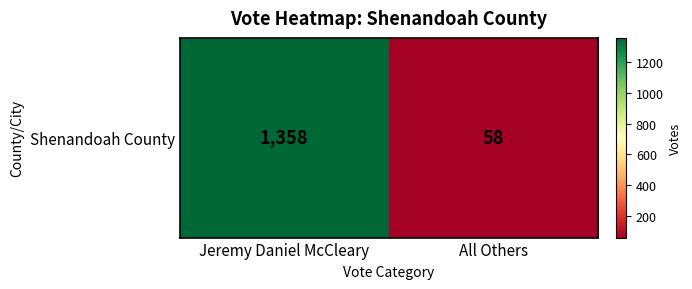

Reading left to right, transcribe all the data shown in this chart.

1358	58